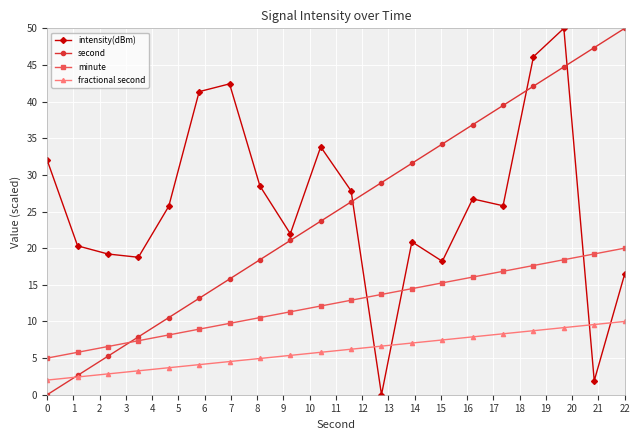

What is the sum of all minute values?

250.0